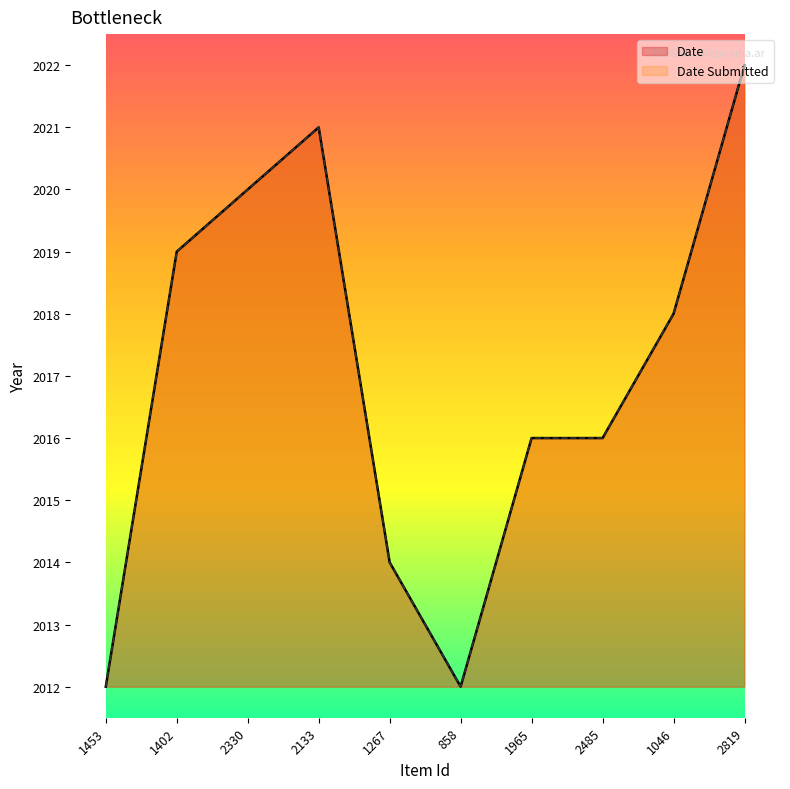

List the series in order of their peak value, lowest first.

Date, Date Submitted